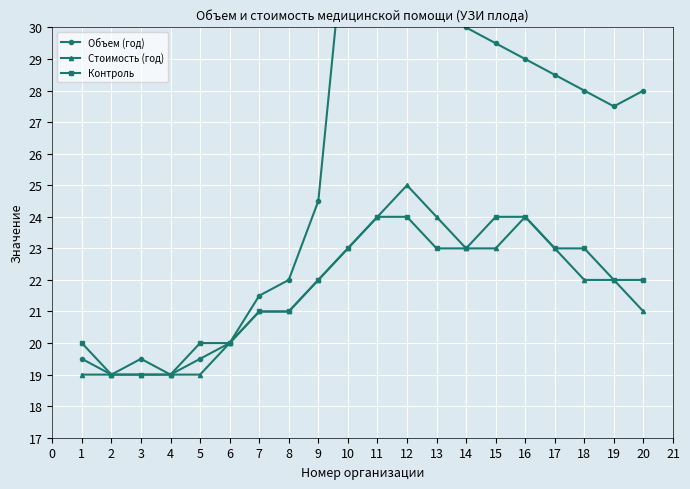

True or false: Стоимость (год) and Контроль cross at least once.

False